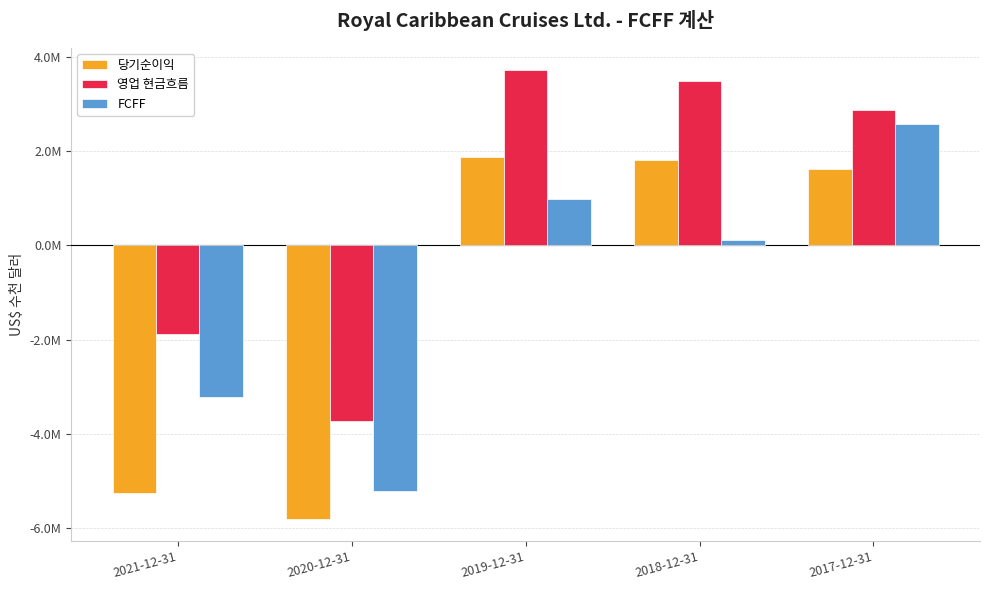

Reading left to right, extract all data points from this chart.

당기순이익: -5260499	-5797462	1878887	1811042	1625133
영업 현금흐름: -1877815	-3731653	3716366	3479139	2874566
FCFF: -3222065	-5220761	989428	117733	2581204